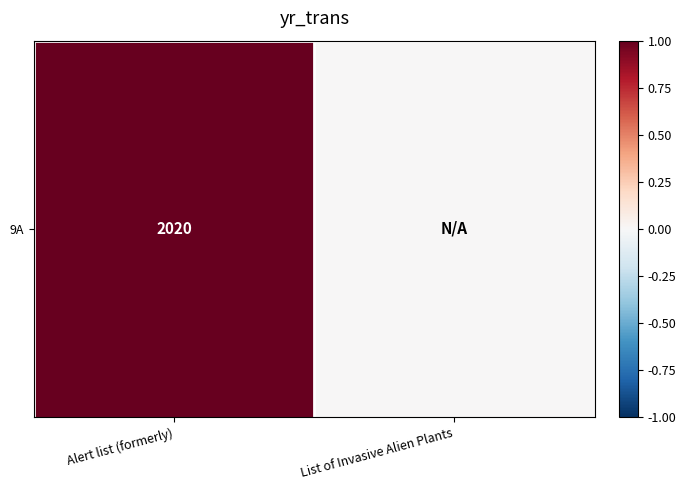

Between List of Invasive Alien Plants and Alert list (formerly), which is larger?

Alert list (formerly)